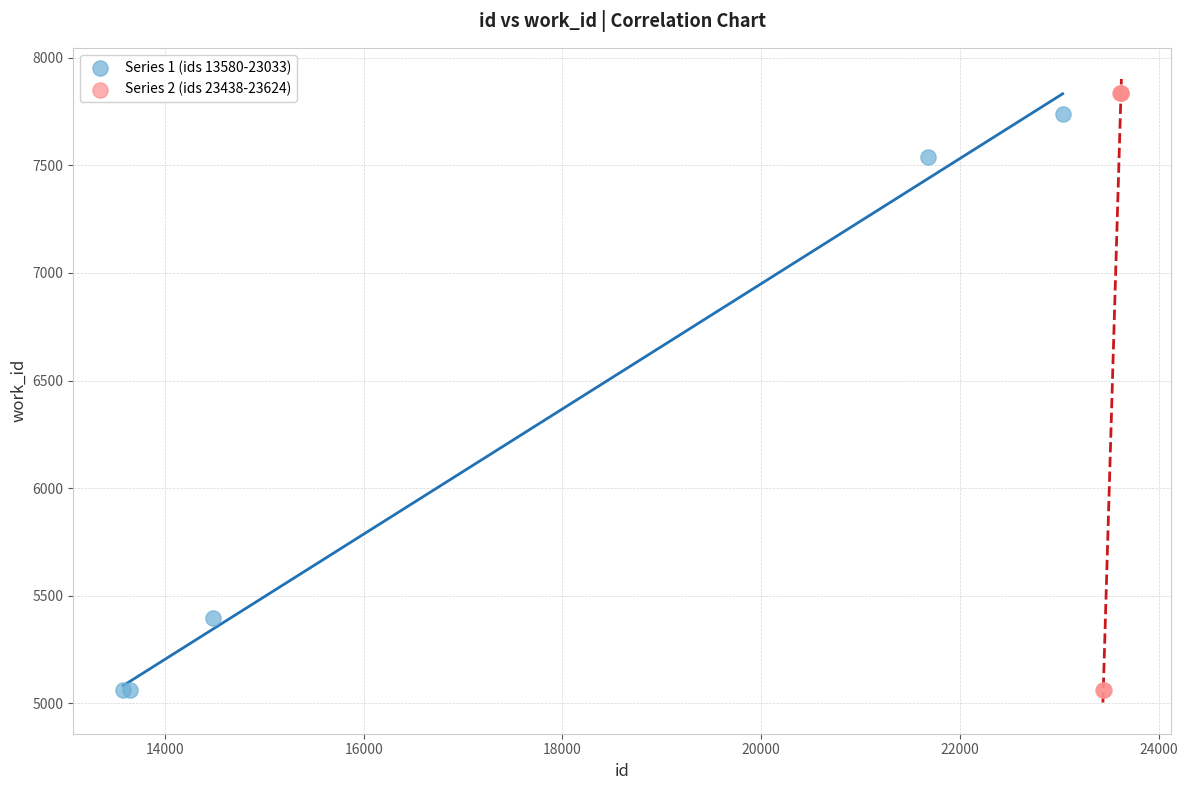

Which series has the widest spread of Y values?

Series 2 (ids 23438-23624)